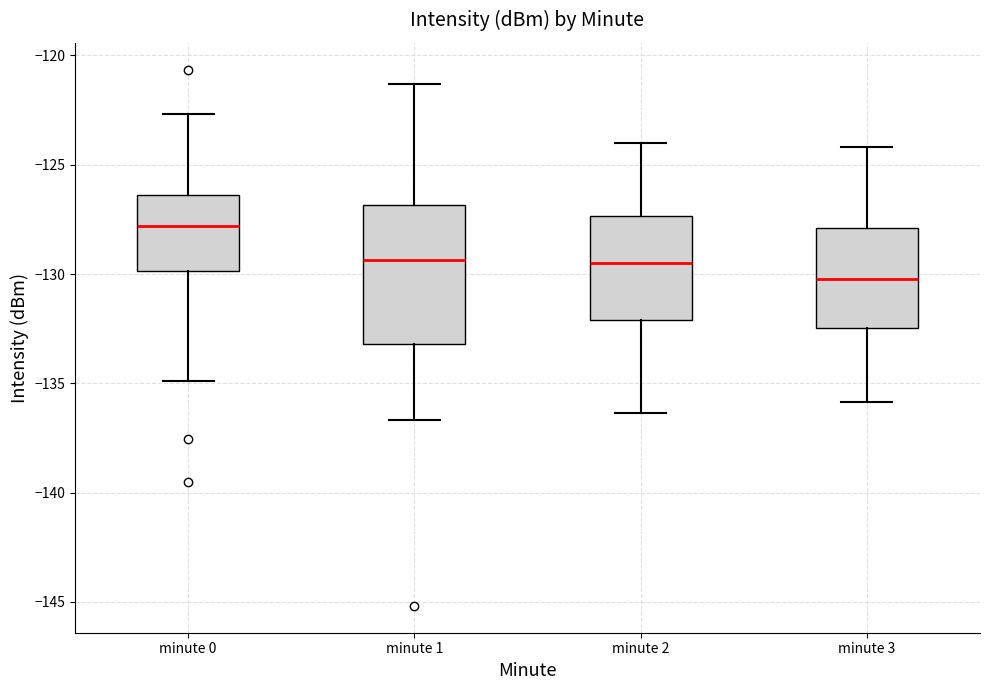

Which box has the highest median line?

minute 0